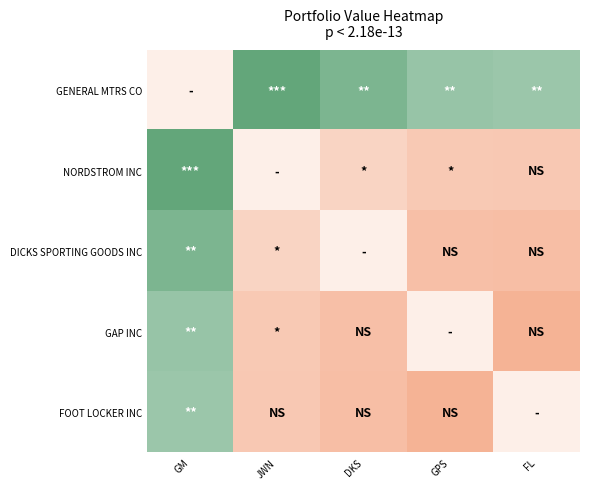

At how many categories does at least one series exceed 1?

5